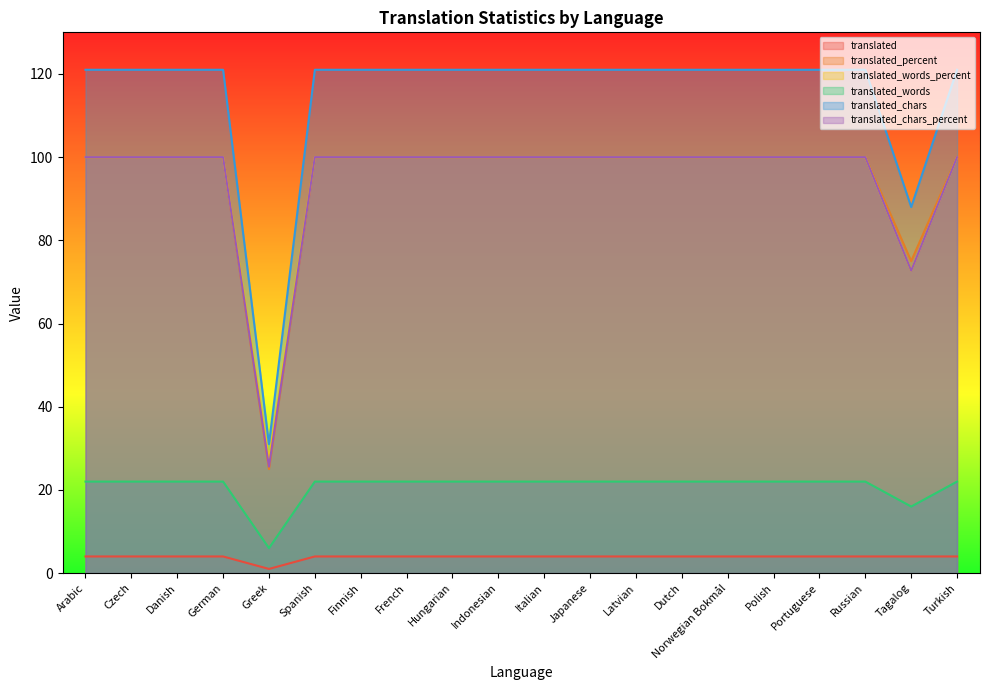

The value of translated_chars_percent at Finnish is 100.0. True or false?

True